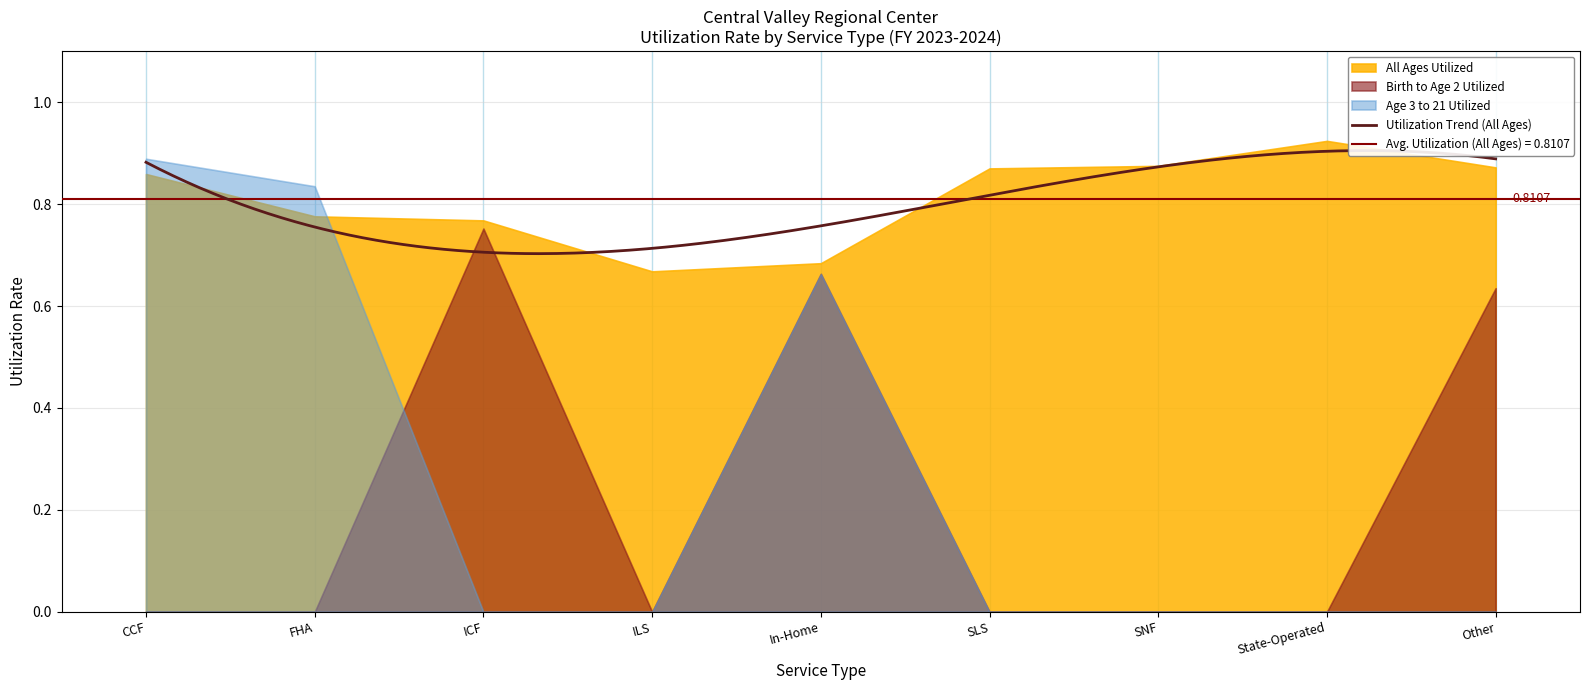

List the series in order of their peak value, highest first.

All Ages Utilized, Age 3 to 21 Utilized, Birth to Age 2 Utilized